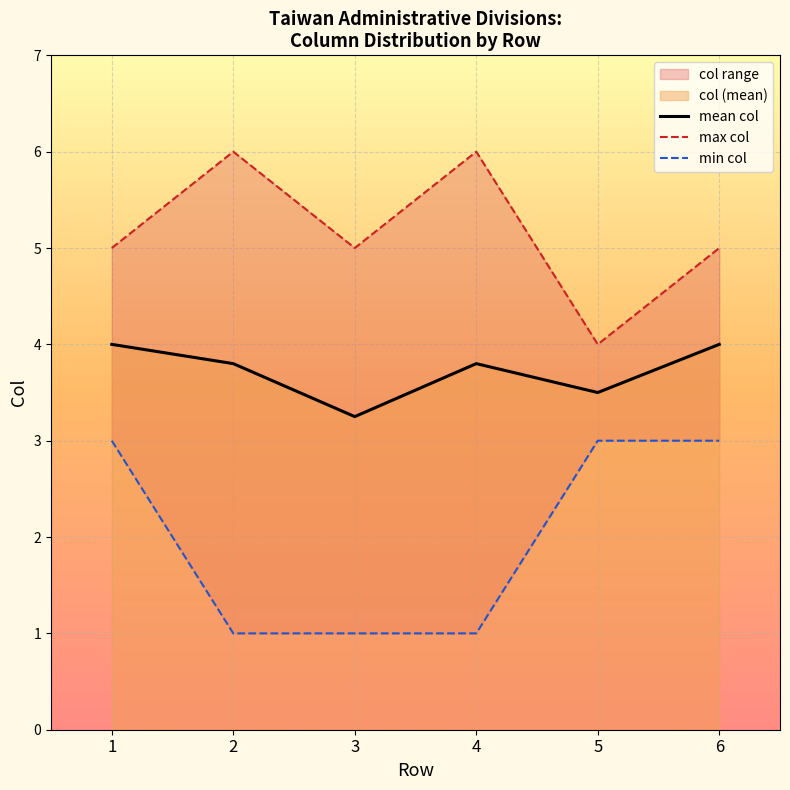

What is the difference between the mean col values at 4 and 6?

0.2